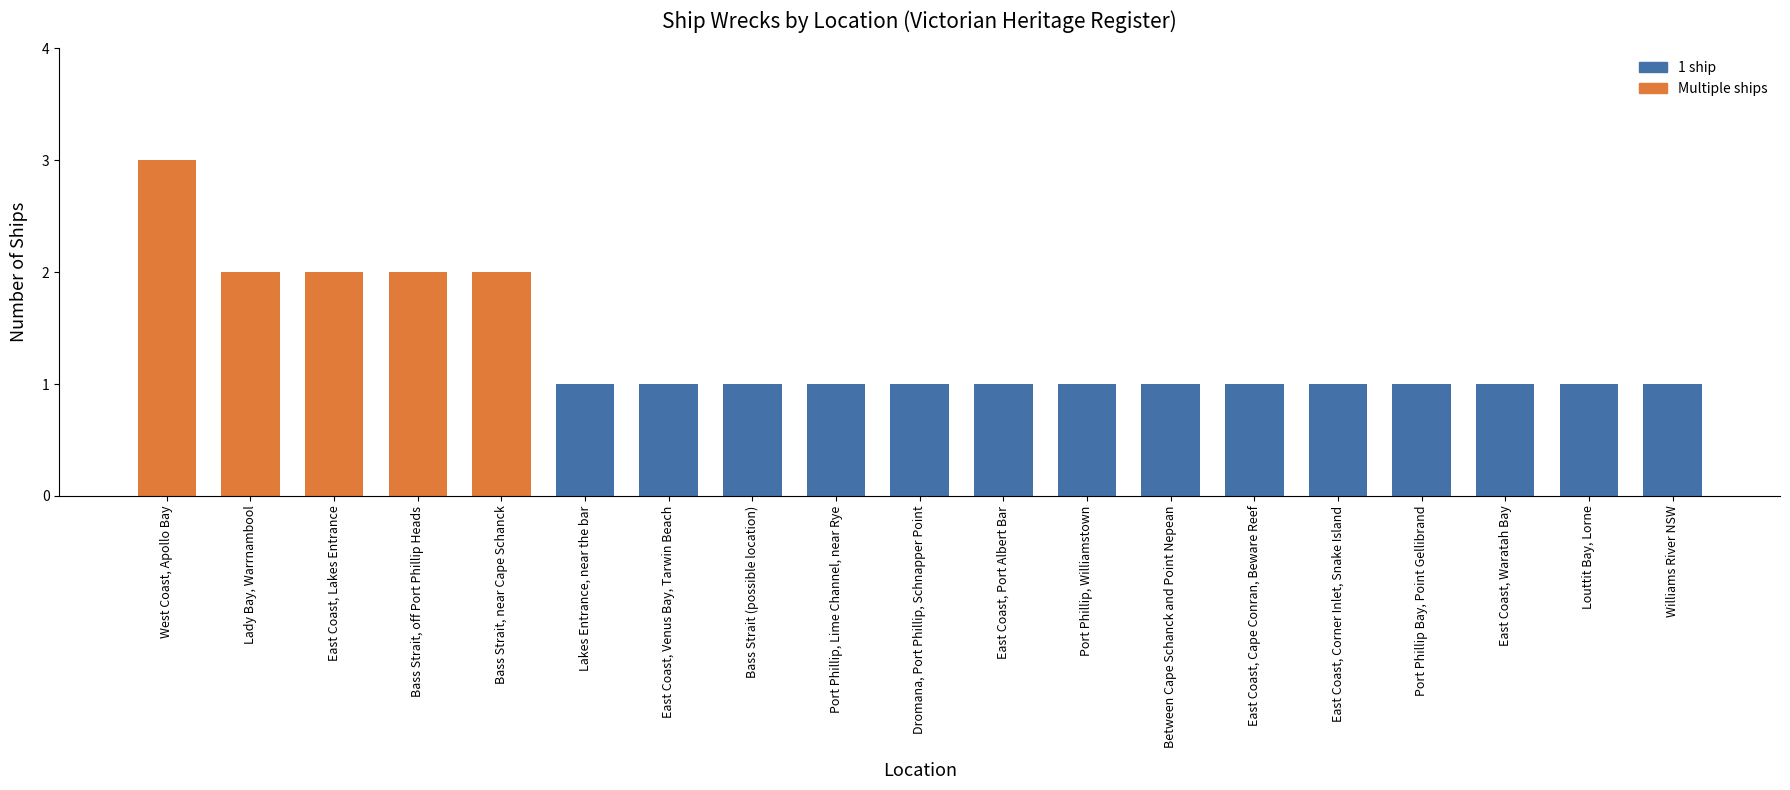

Reading right to left, what are all the values shown in this chart?

Williams River NSW=1	Louttit Bay, Lorne=1	East Coast, Waratah Bay=1	Port Phillip Bay, Point Gellibrand=1	East Coast, Corner Inlet, Snake Island=1	East Coast, Cape Conran, Beware Reef=1	Between Cape Schanck and Point Nepean=1	Port Phillip, Williamstown=1	East Coast, Port Albert Bar=1	Dromana, Port Phillip, Schnapper Point=1	Port Phillip, Lime Channel, near Rye=1	Bass Strait (possible location)=1	East Coast, Venus Bay, Tarwin Beach=1	Lakes Entrance, near the bar=1	Bass Strait, near Cape Schanck=2	Bass Strait, off Port Phillip Heads=2	East Coast, Lakes Entrance=2	Lady Bay, Warrnambool=2	West Coast, Apollo Bay=3